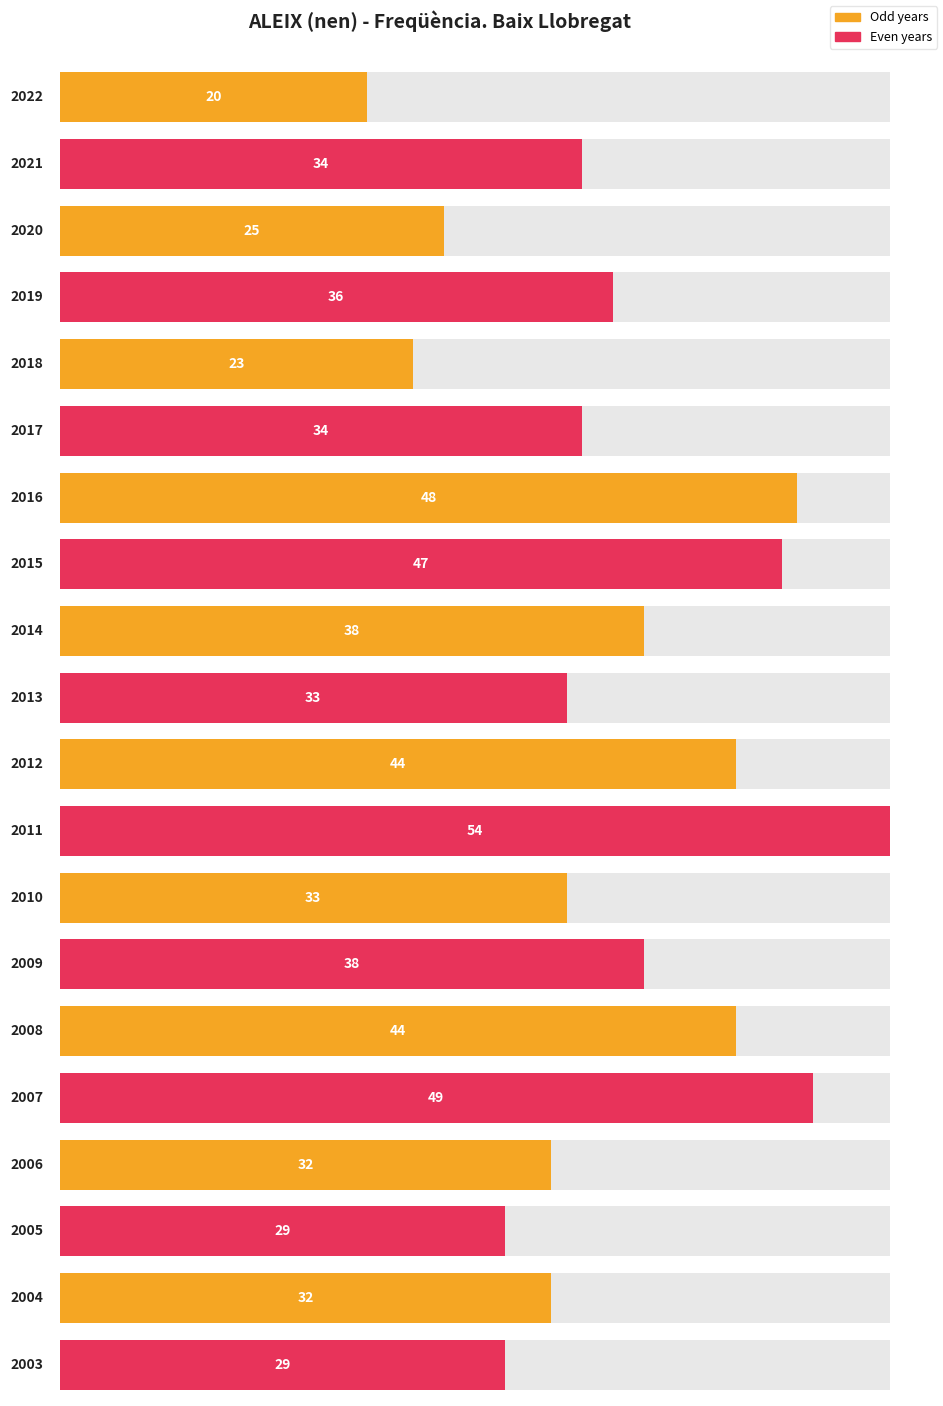

The chart shows a value of 47 at 2010. True or false?

False